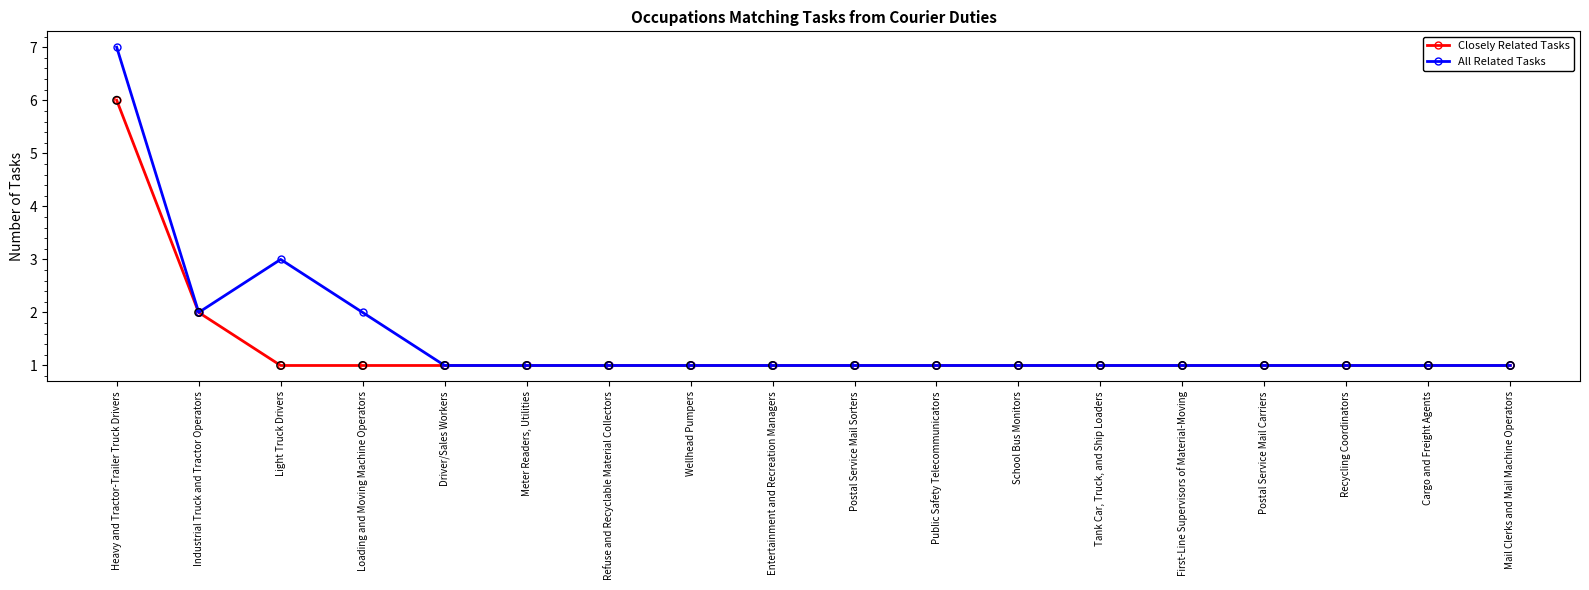

What are all the series names shown in the legend?

Closely Related Tasks, All Related Tasks